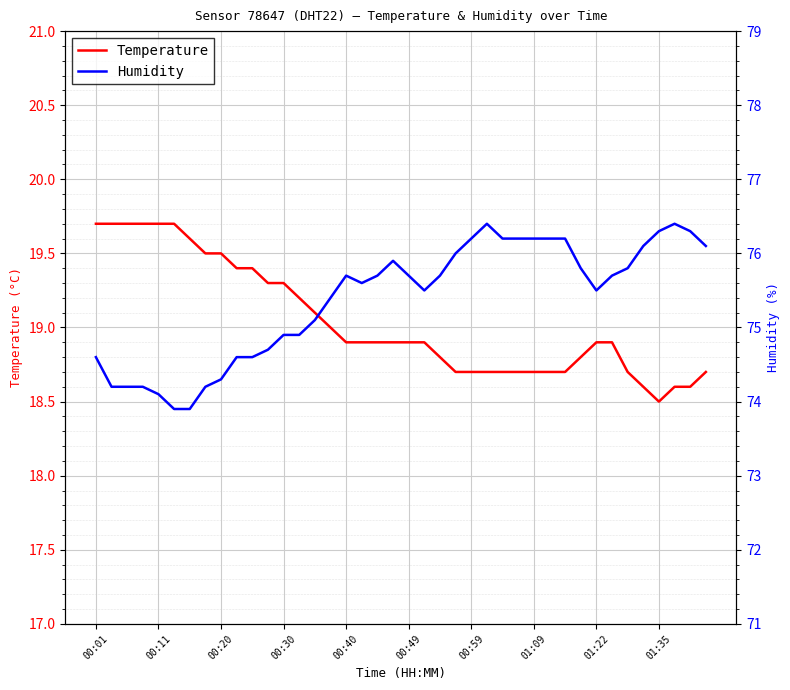

The Temperature series shows 11.7 at 00:11. True or false?

False